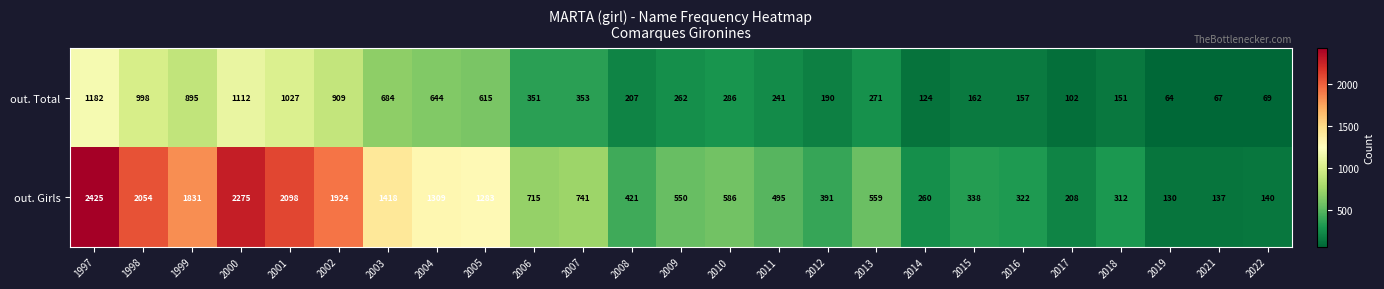

Which series has the largest range (max minus min)?

out. Girls